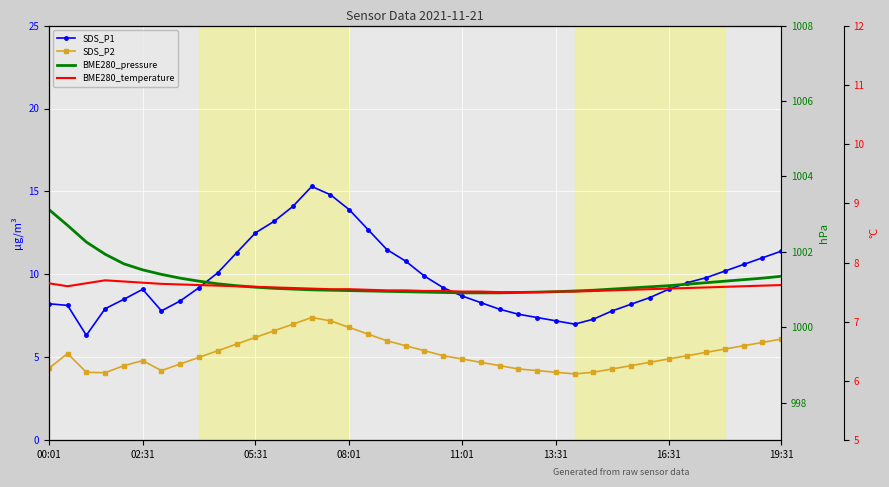

Rank the series at 17 from highest to lowest value.

BME280_pressure, SDS_P1, BME280_temperature, SDS_P2